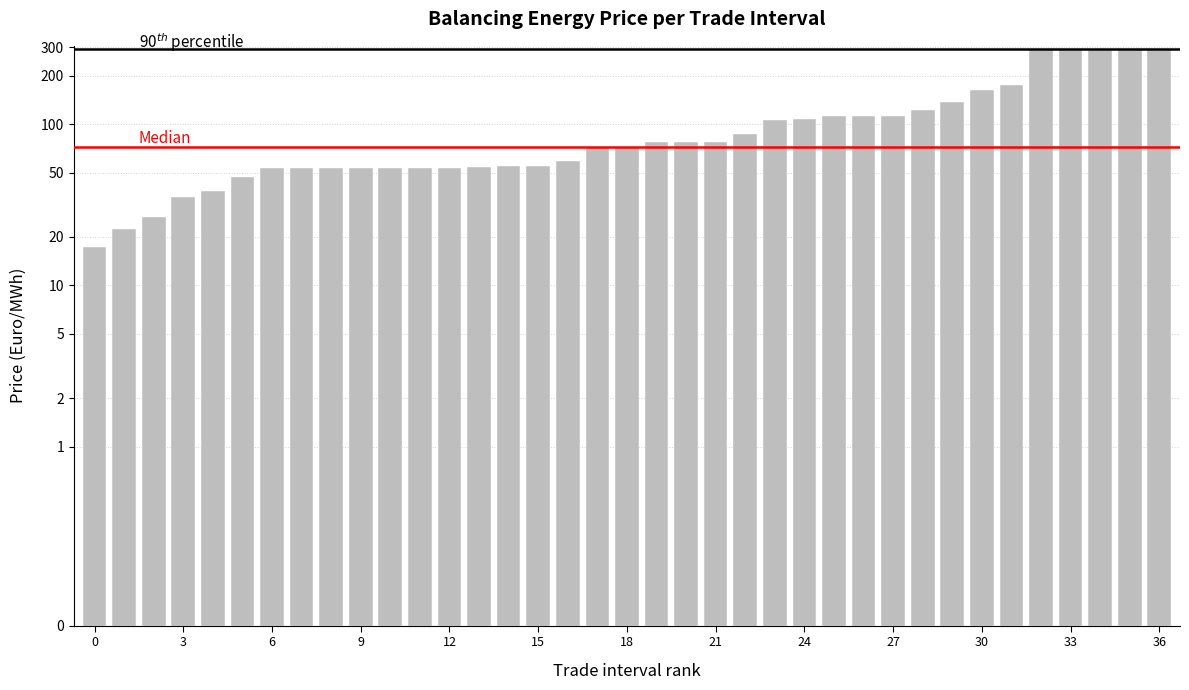

What is the sum of all values?

3865.8